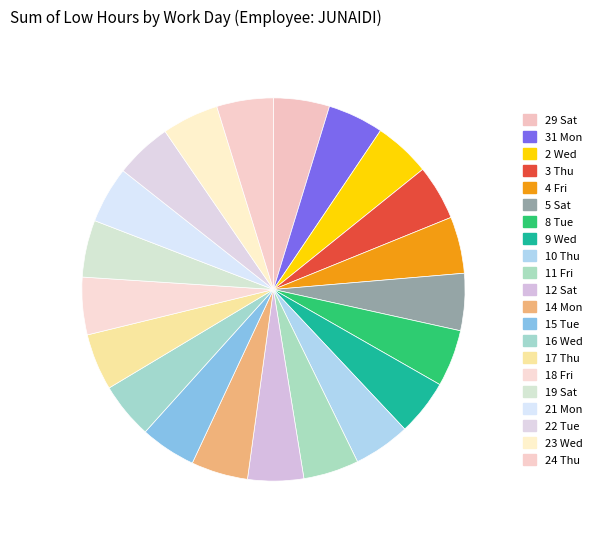

What is the ratio of the value at 5 Sat to the value at 9 Wed?

1.0